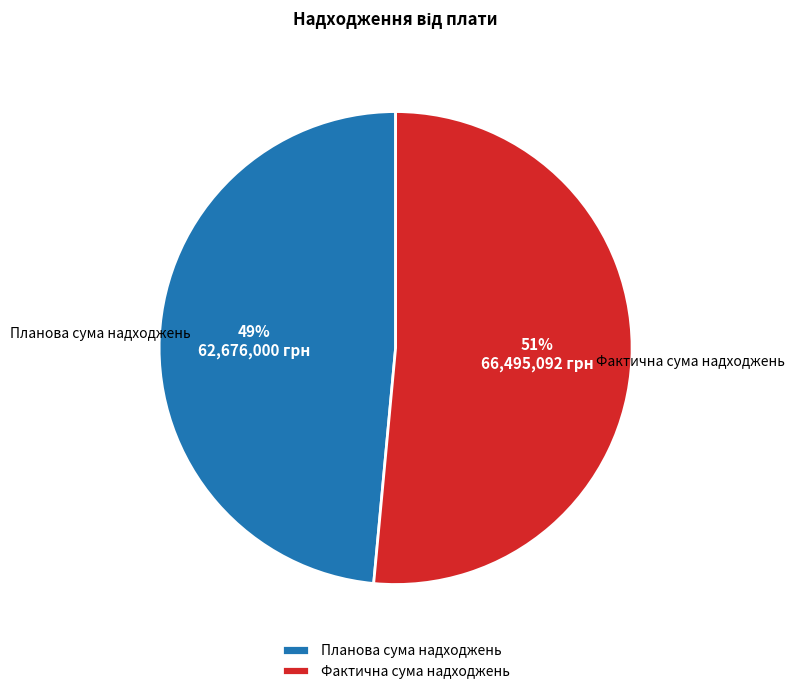

To the nearest percent, what is the combined percentage of Фактична сума надходжень and Планова сума надходжень?

100%